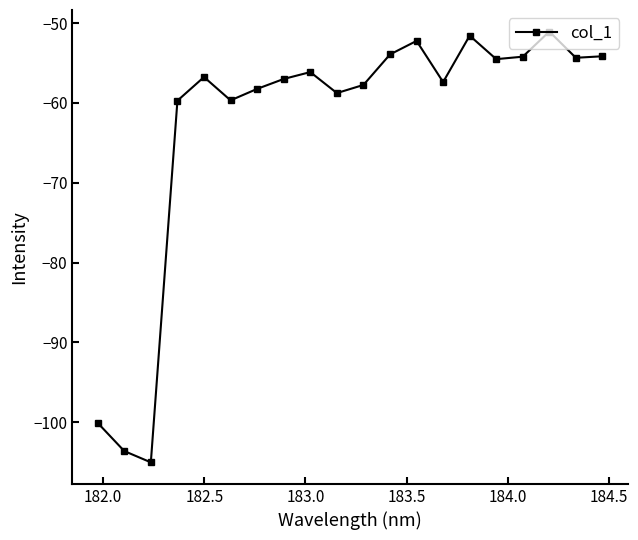

What is the difference between the maximum and minimum values?

54.0